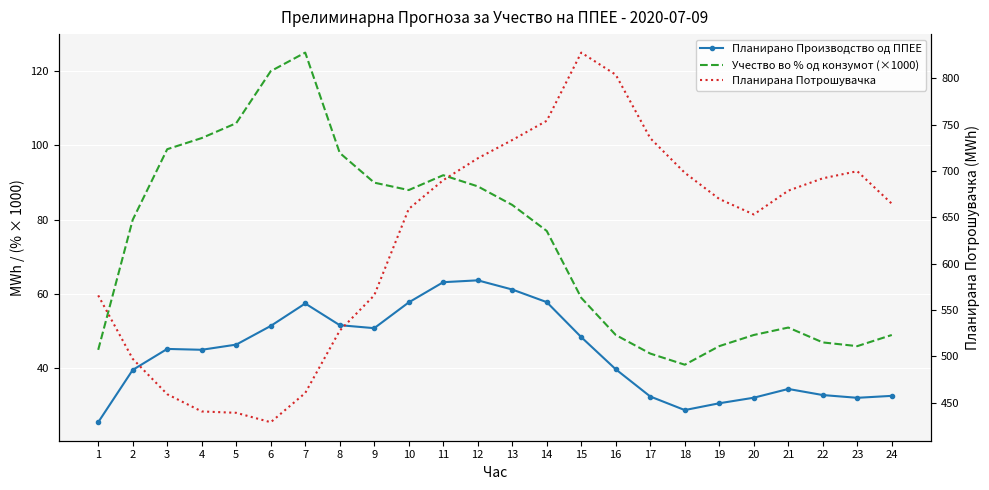

What is the sum of the Планирана Потрошувачка values at 22 and 5?

1131.2